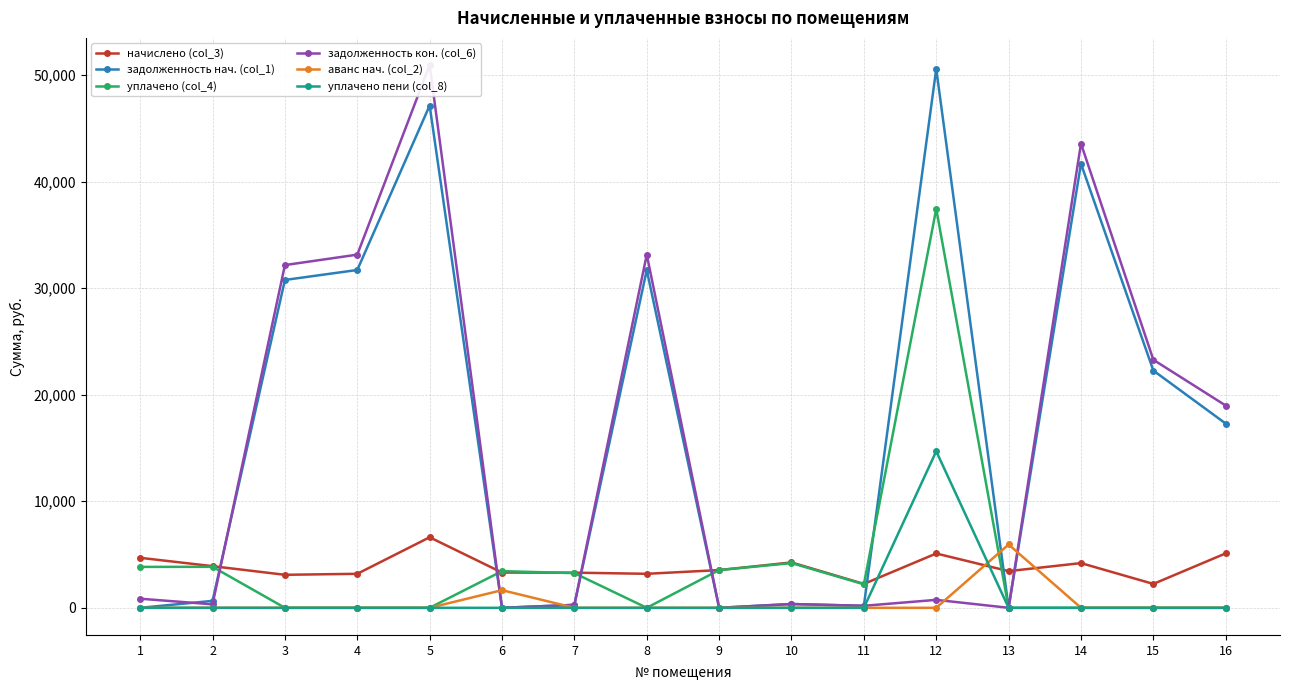

True or false: аванс нач. (col_2) has more than 1 points higher than both neighbors.

True